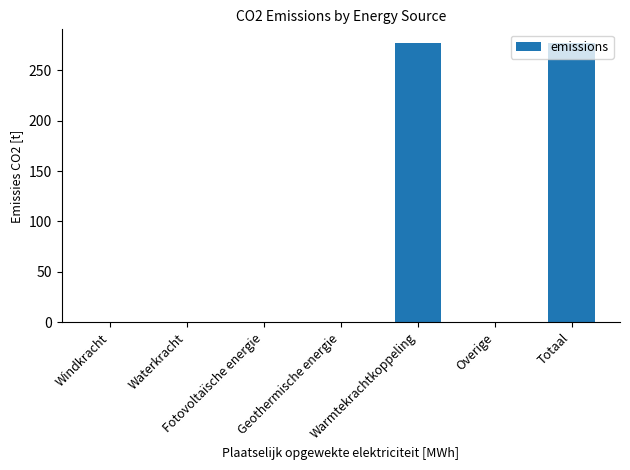

Reading left to right, list all the values displayed in this chart.

Windkracht=0.0	Waterkracht=0.0	Fotovoltaïsche energie=0.0	Geothermische energie=0.0	Warmtekrachtkoppeling=276.7	Overige=0.0	Totaal=276.7